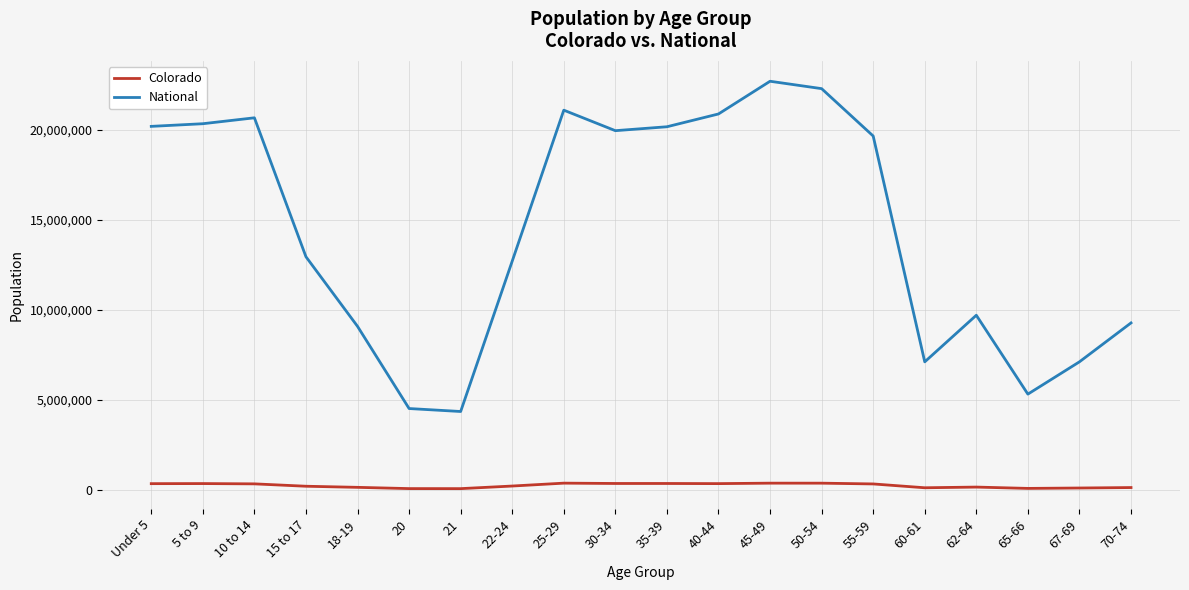

Between Under 5 and 15 to 17, which series saw the biggest shift?

National